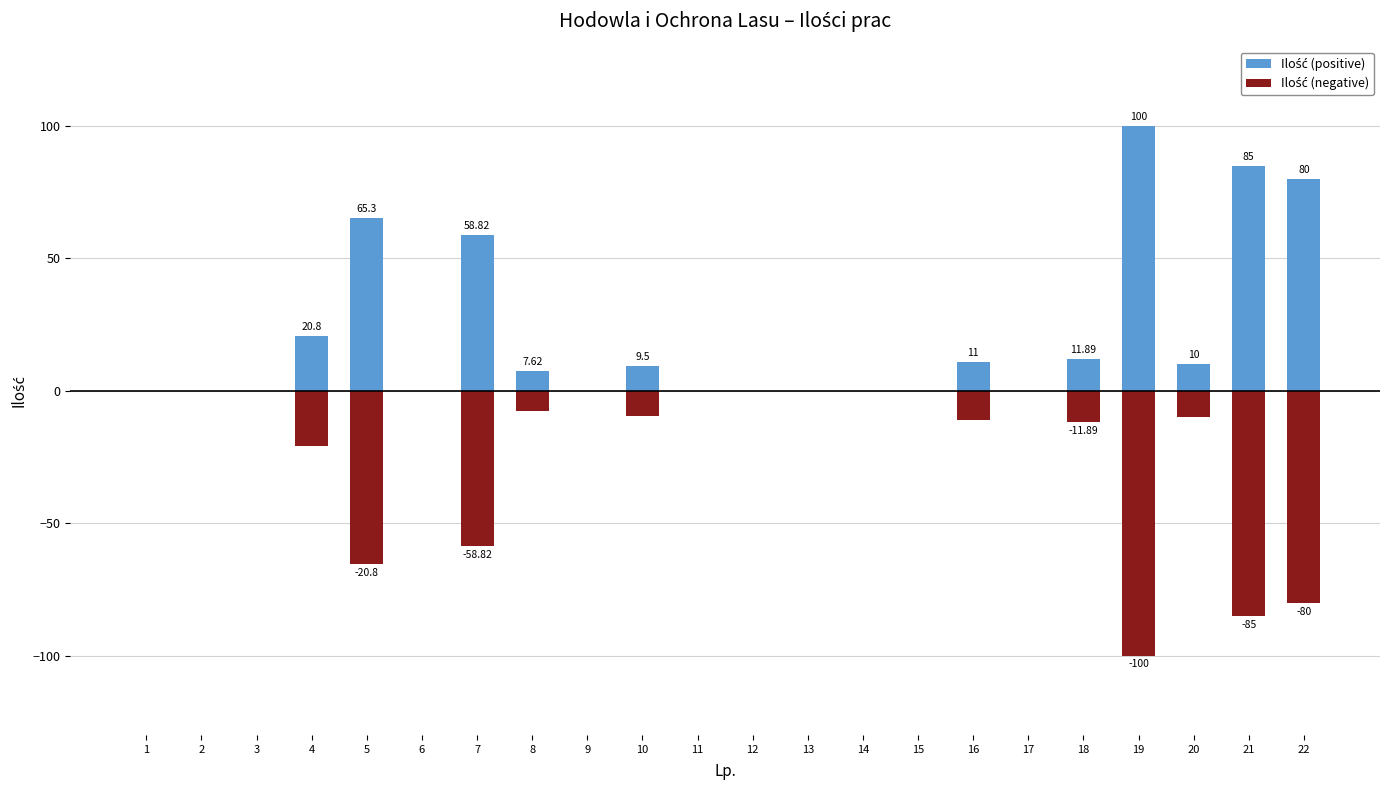

How many values in the Ilość (positive) series exceed 7?

11